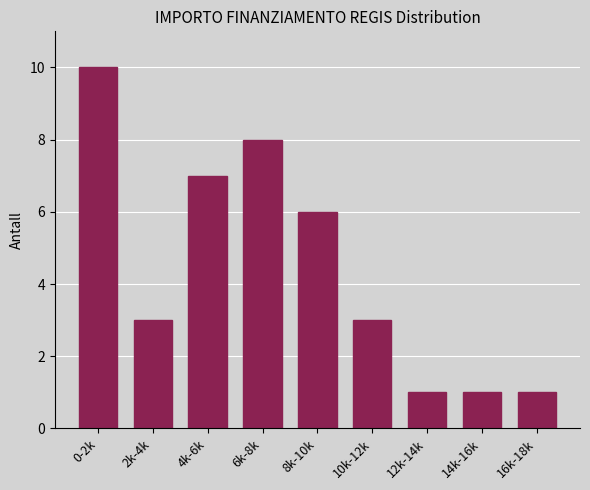

Reading left to right, extract all data points from this chart.

10	3	7	8	6	3	1	1	1